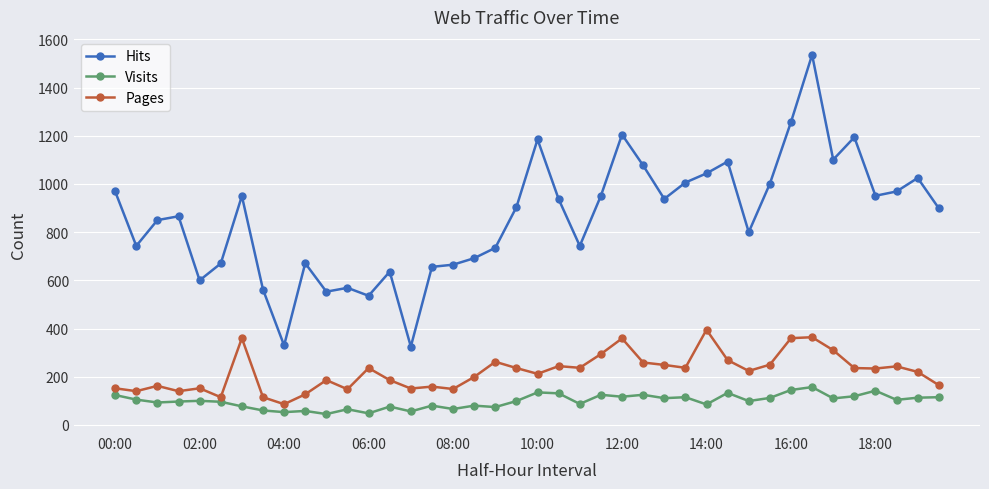

True or false: Pages has more than 2 interior local peaks.

True